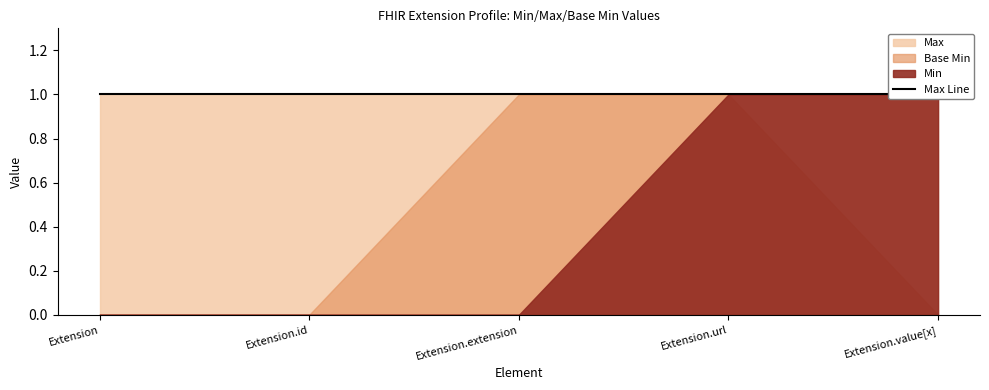

What is the difference between the Base Min values at Extension.extension and Extension.id?

1